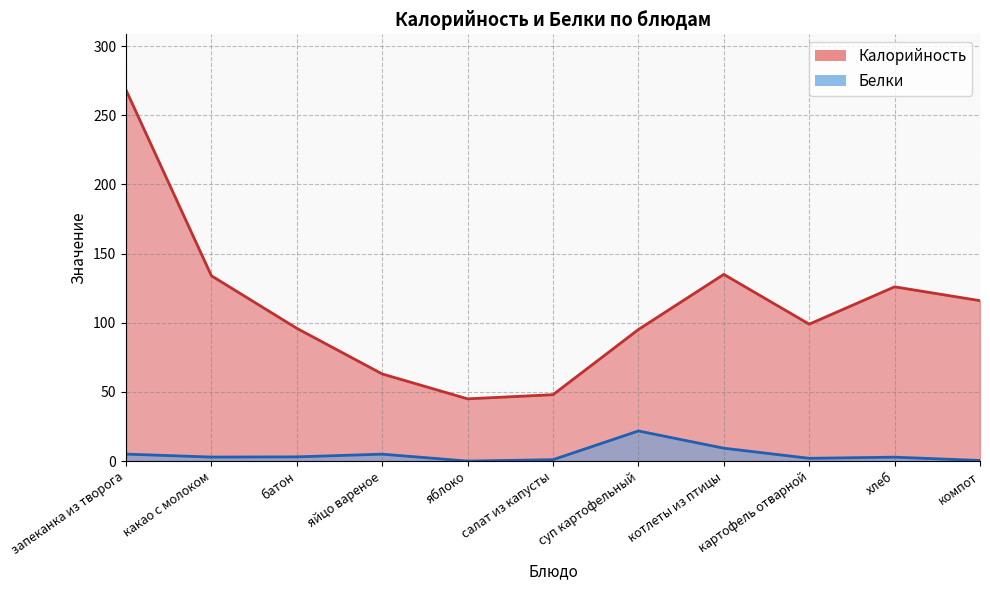

What is the spread (max minus min) of values at яблоко?

45.0